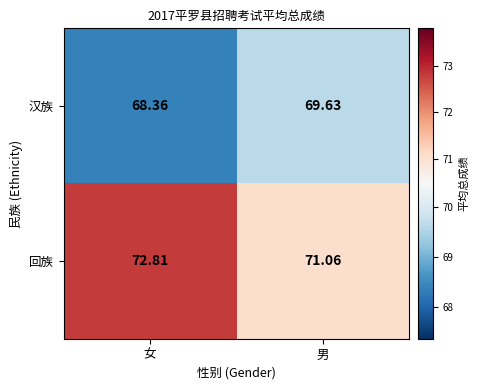

Which series has the largest total across all categories?

回族